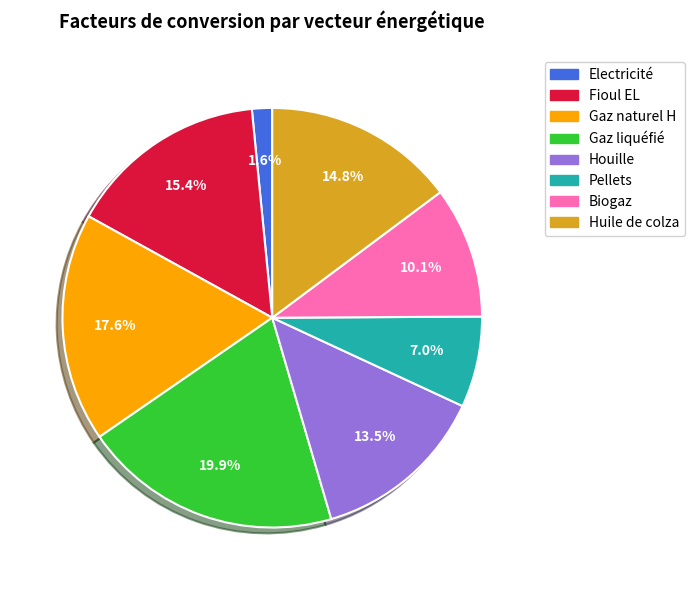

To the nearest percent, what is the difference between the Electricité and Gaz liquéfié slice percentages?

18%